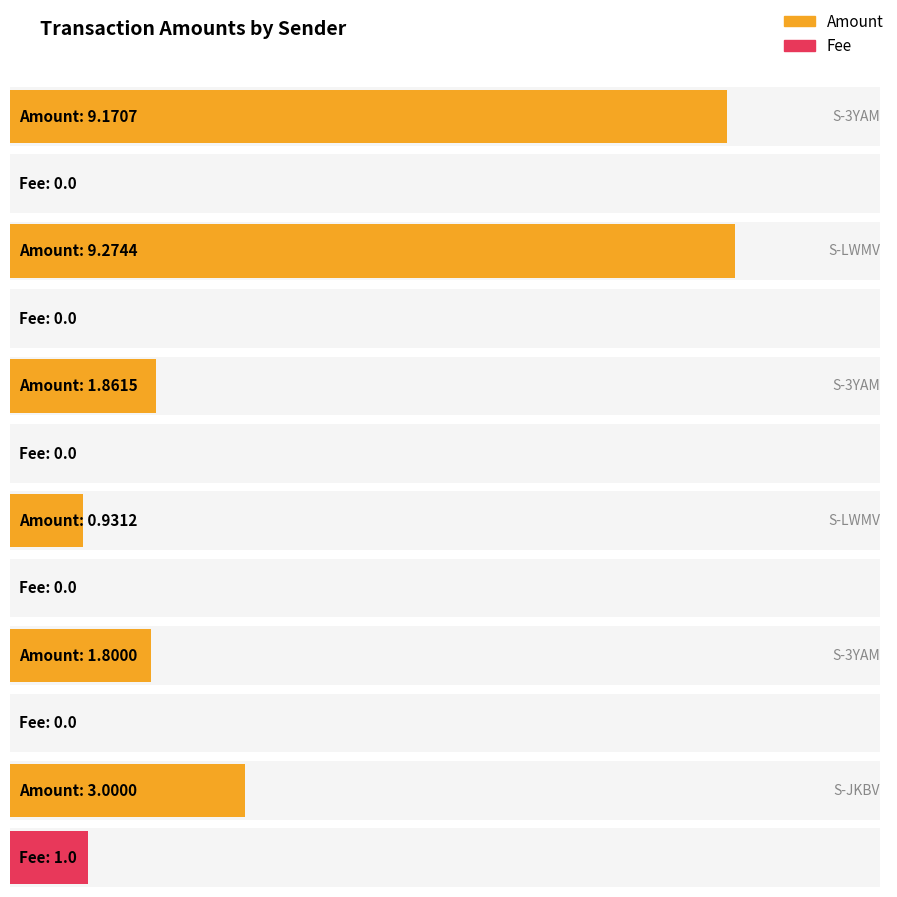

Does the chart contain any negative values?

No